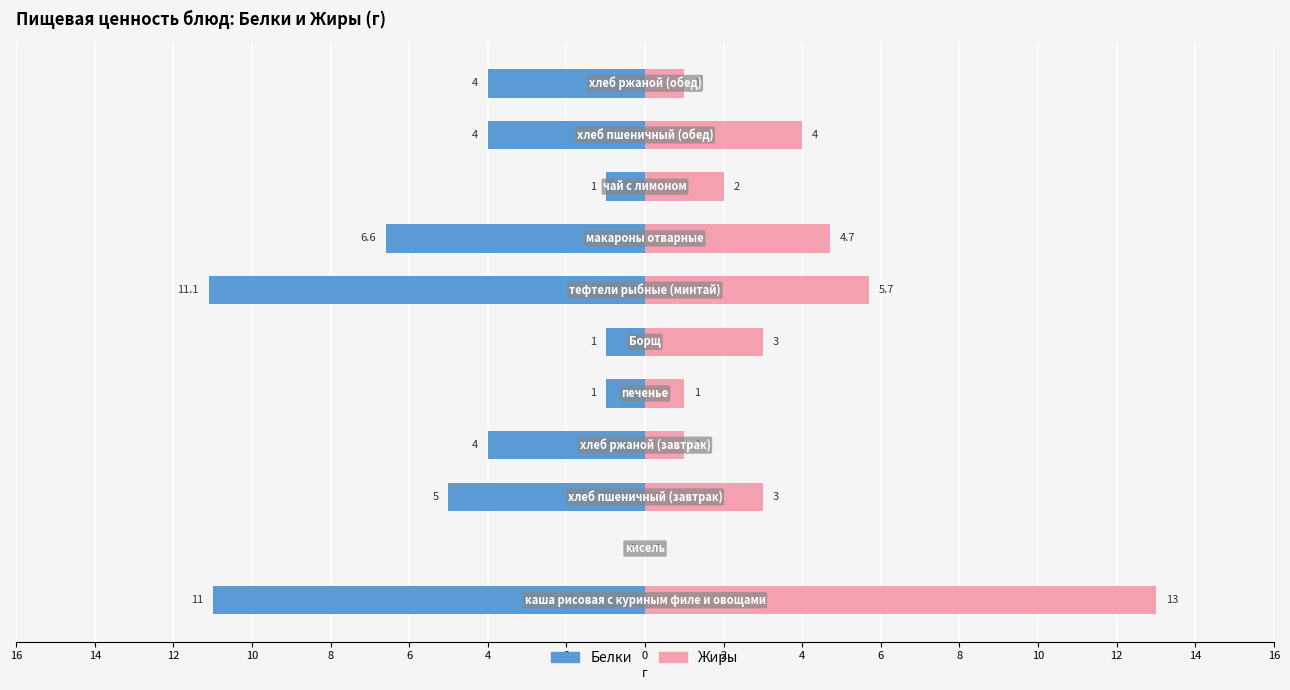

Count the number of data series in this chart.

2